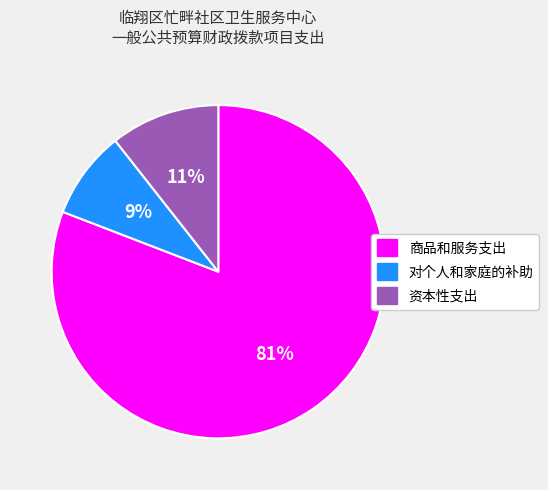

To the nearest percent, what is the combined percentage of 对个人和家庭的补助 and 商品和服务支出?

89%